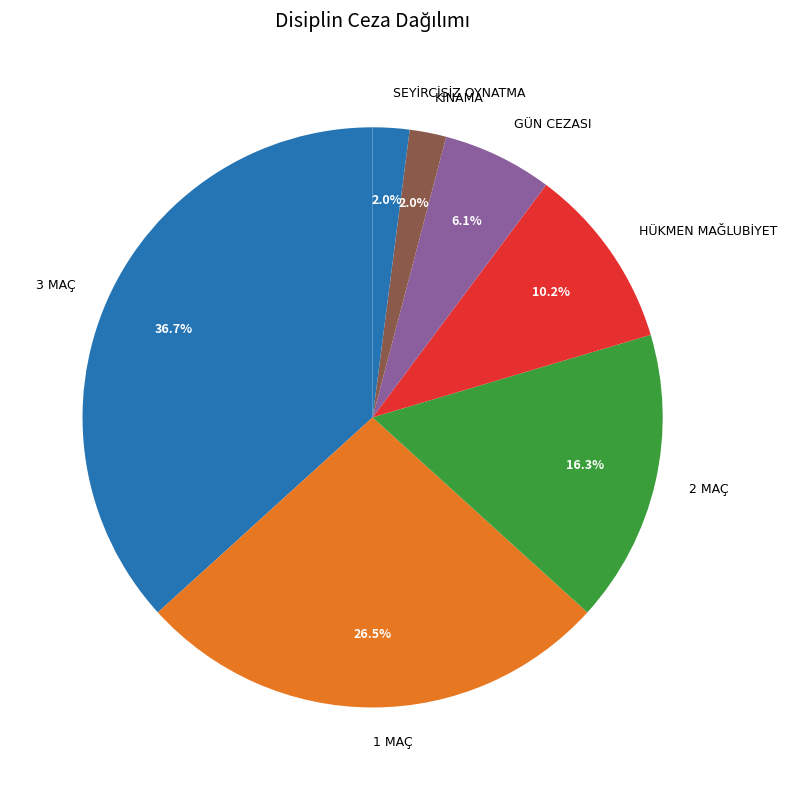

True or false: HÜKMEN MAĞLUBİYET accounts for 1% of the total.

False